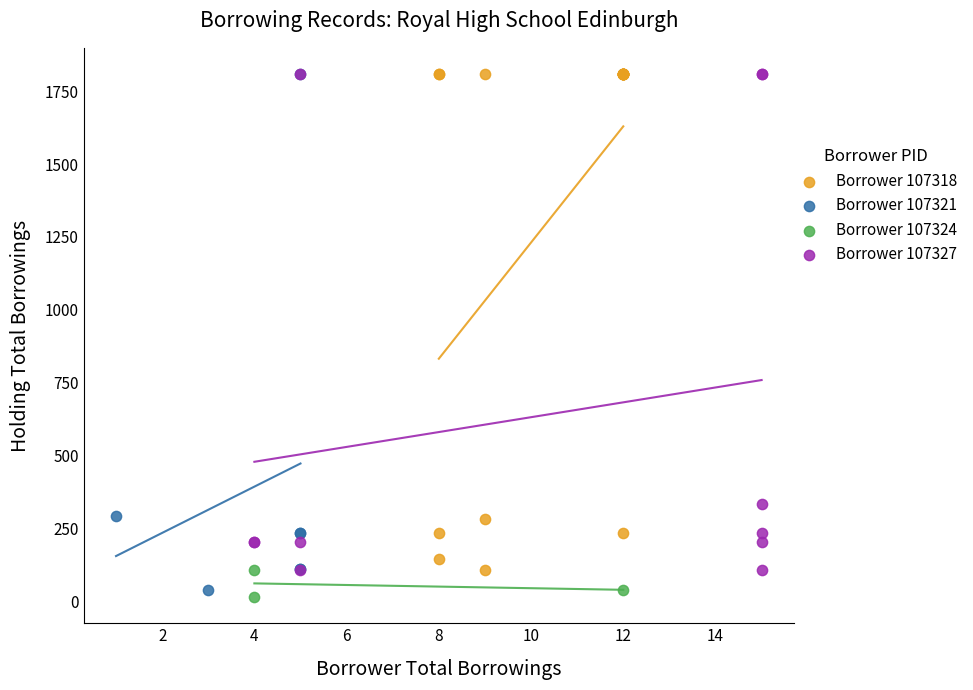

What are all the series names shown in the legend?

Borrower 107318, Borrower 107321, Borrower 107324, Borrower 107327